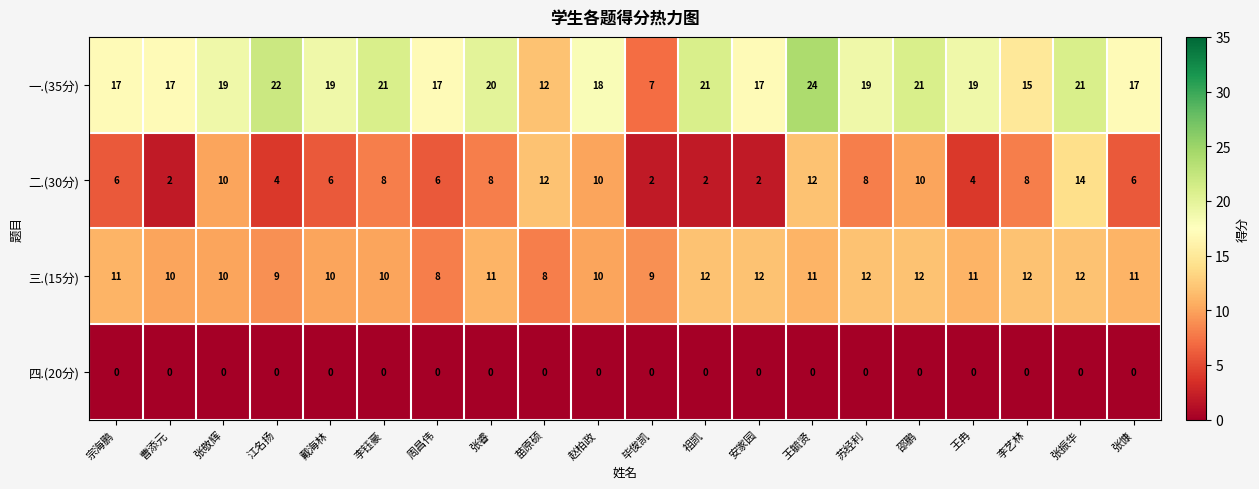

Count the 二.(30分) values in the range 4 to 10.

13